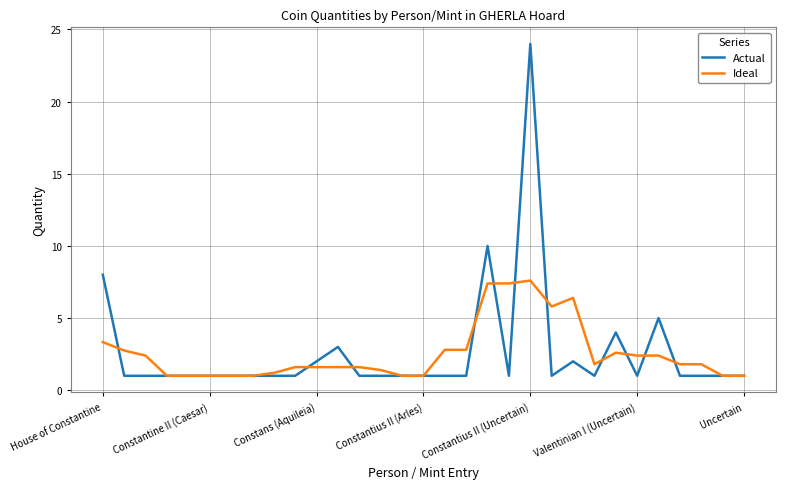

Which series has the largest range (max minus min)?

Actual